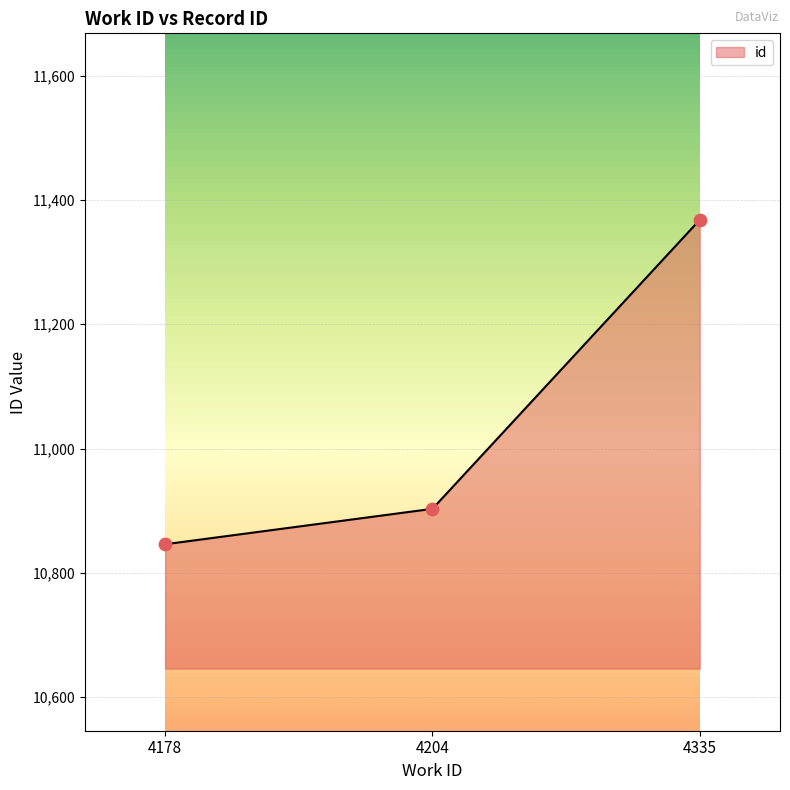

What is the change in value from 4204 to 4335?

+465